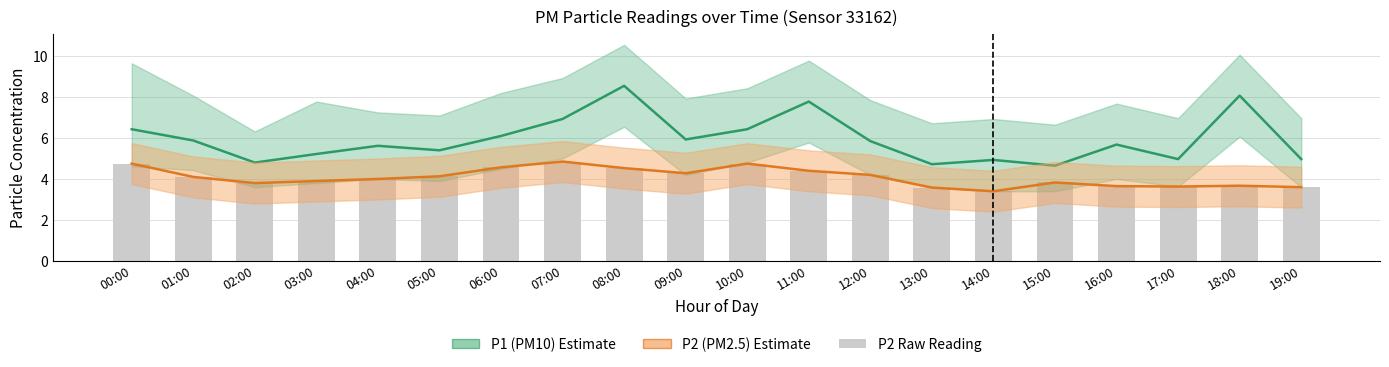

Reading left to right, list all the values displayed in this chart.

P1 (PM10): 6.4	5.9	4.8	5.2	5.6	5.4	6.1	6.9	8.6	5.9	6.4	7.8	5.8	4.7	4.9	4.7	5.7	5.0	8.1	5.0
P2 (PM2.5): 4.8	4.1	3.8	3.9	4.0	4.1	4.6	4.8	4.5	4.3	4.8	4.4	4.2	3.6	3.4	3.8	3.6	3.6	3.7	3.6